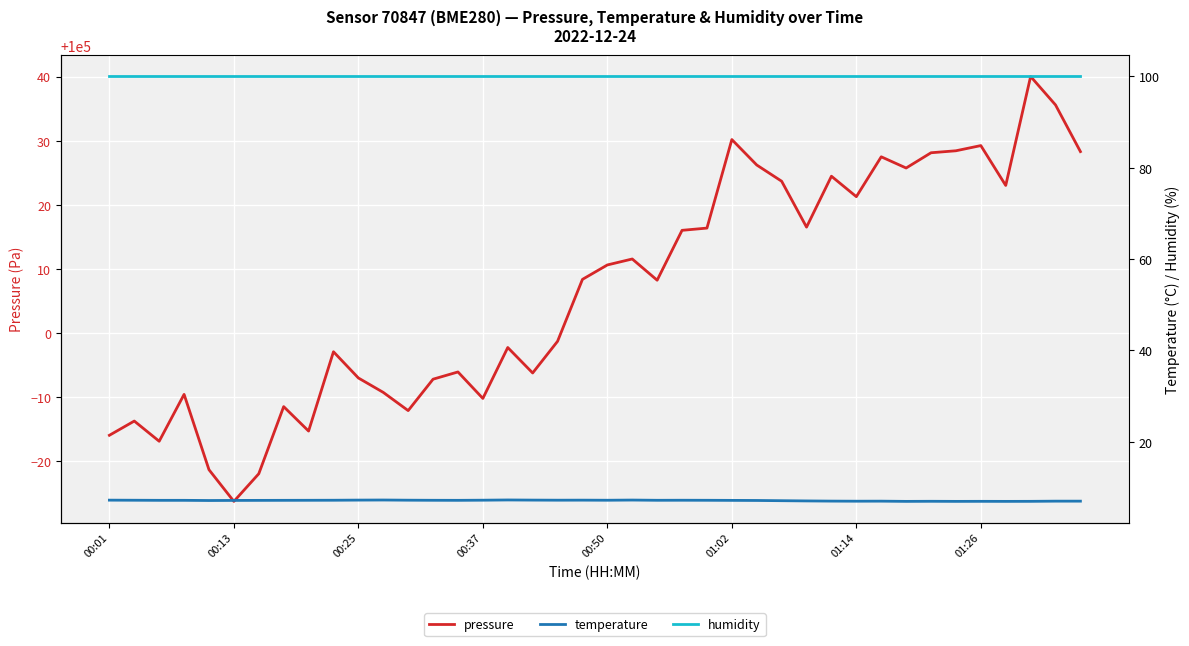

True or false: pressure and temperature intersect in this chart.

False